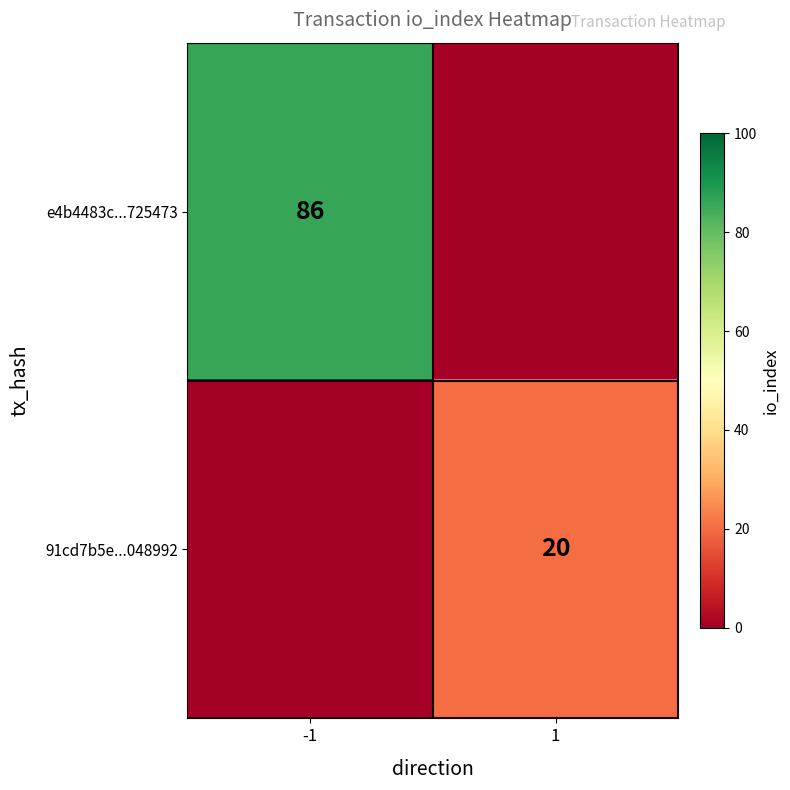

The 91cd7b5e...048992 series shows 20 at 1. True or false?

True